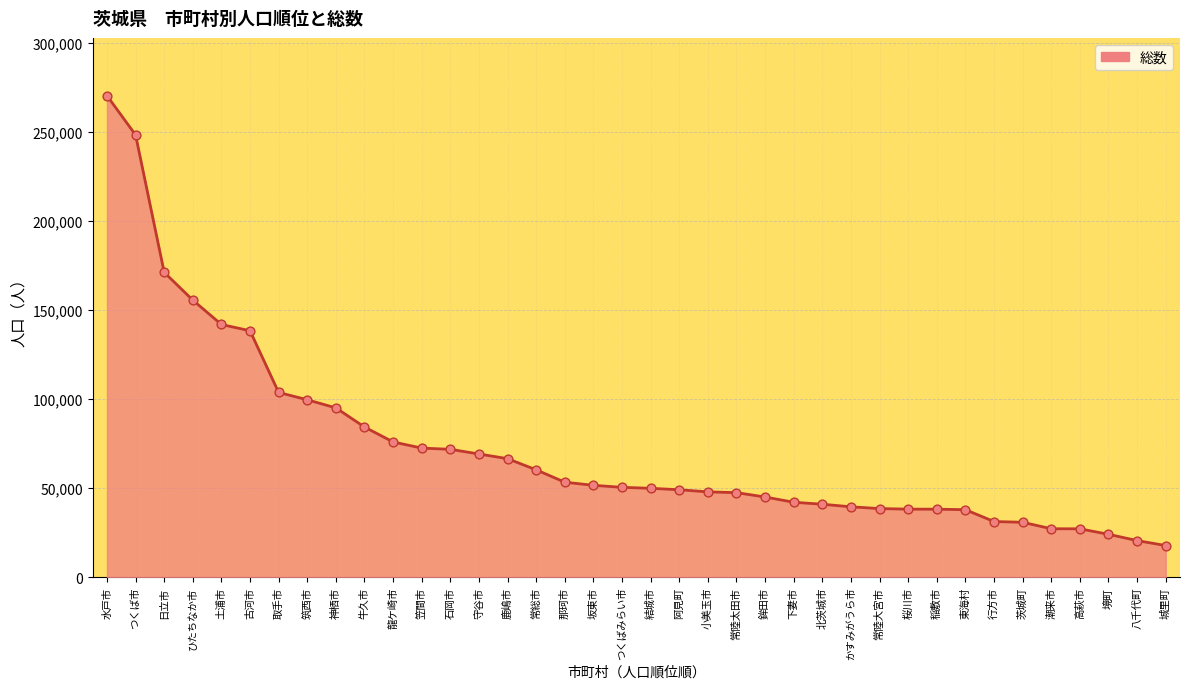

Between 水戸市 and 神栖市, which is larger?

水戸市